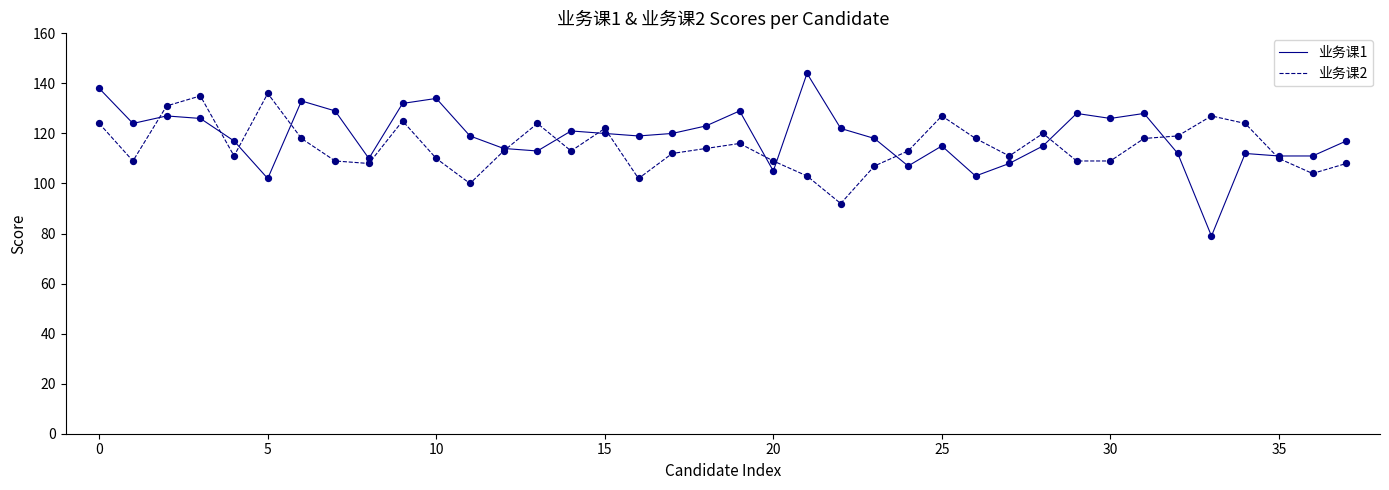

Which series has the widest spread of values?

业务课1